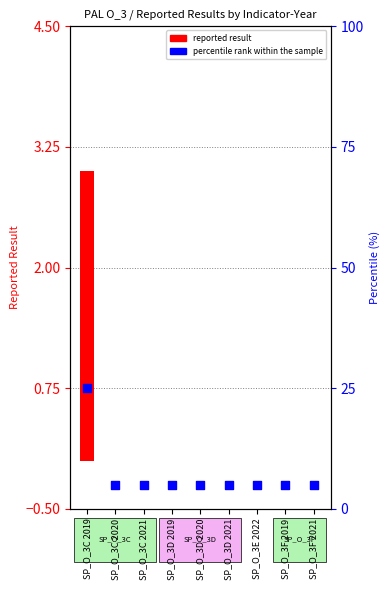

Which series reaches the maximum Y coordinate?

reported result